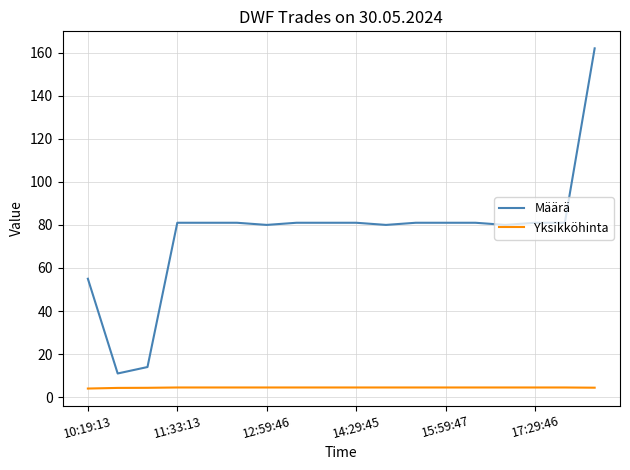

What is the difference between the maximum and minimum values in the Yksikköhinta series?

0.5